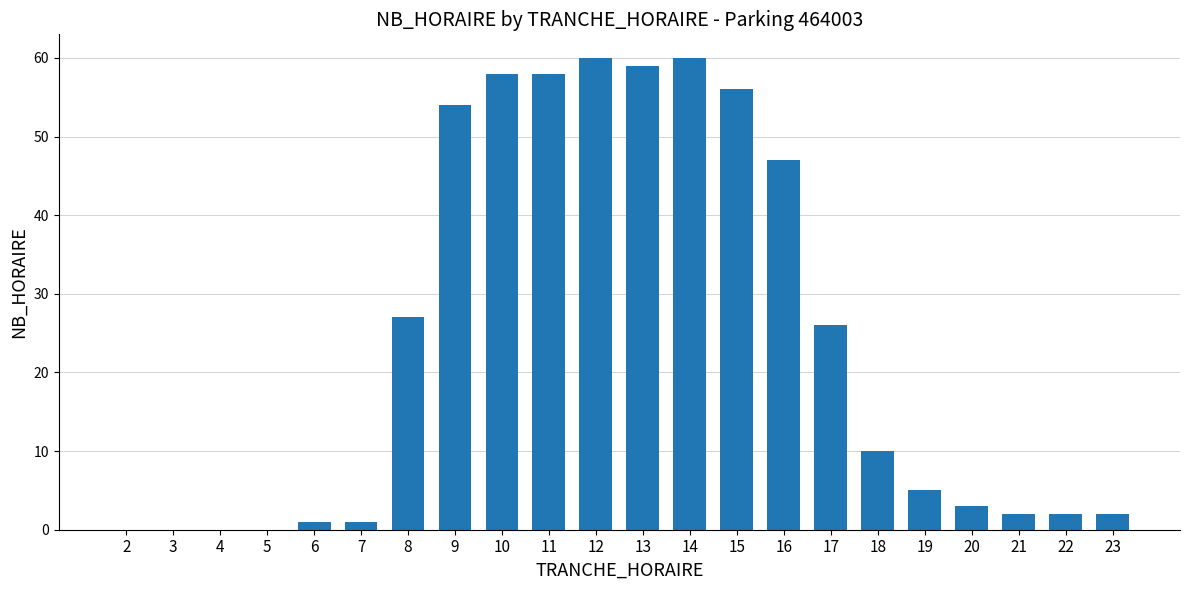

Reading right to left, what are all the values shown in this chart?

2	2	2	3	5	10	26	47	56	60	59	60	58	58	54	27	1	1	0	0	0	0